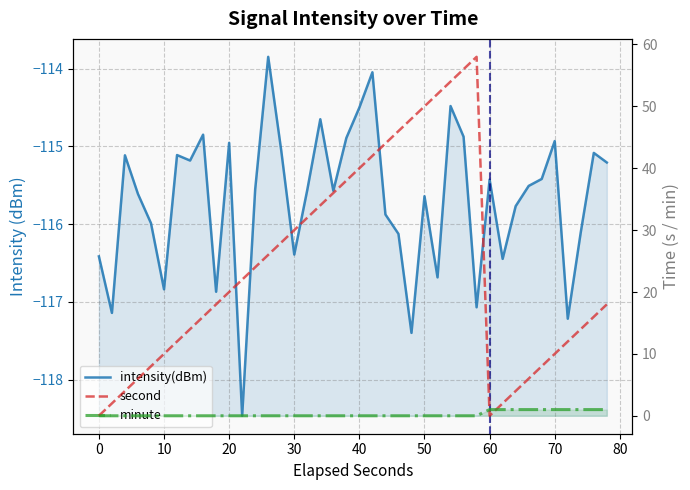

How many data points in intensity(dBm) are less than -115?

30